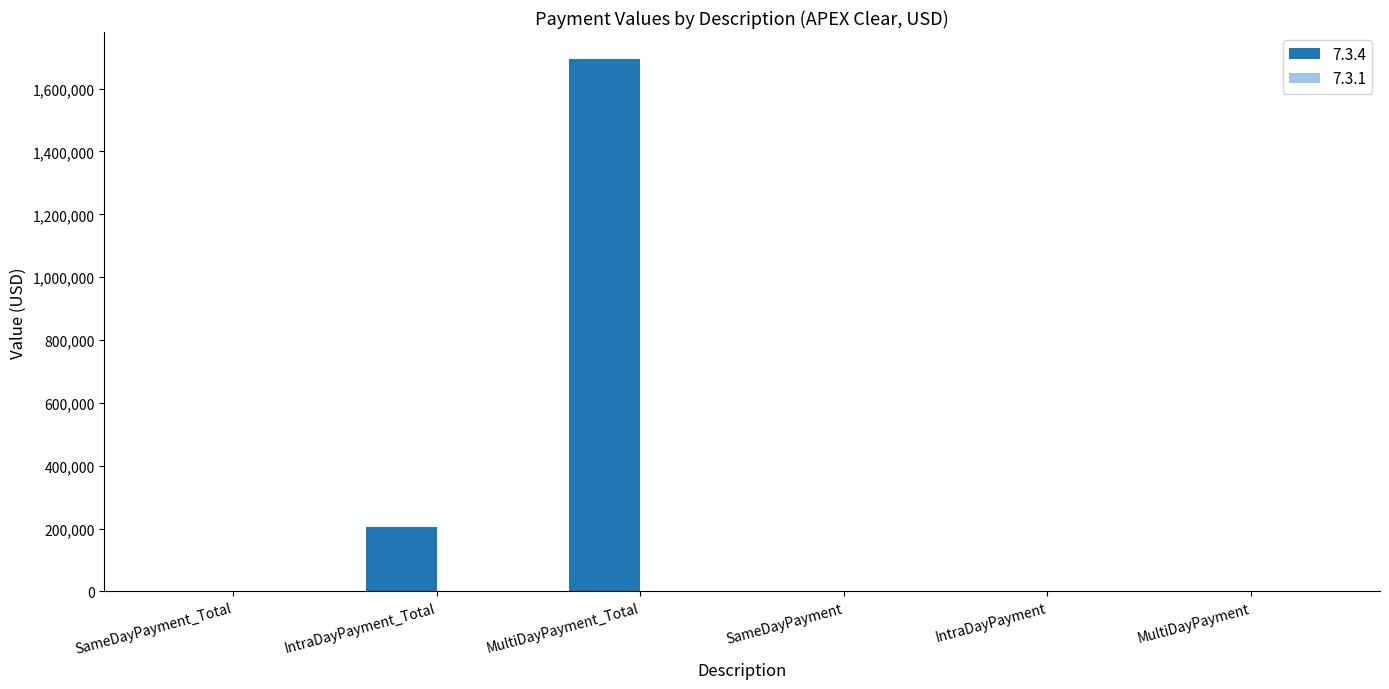

Does the chart contain stacked bars?

No